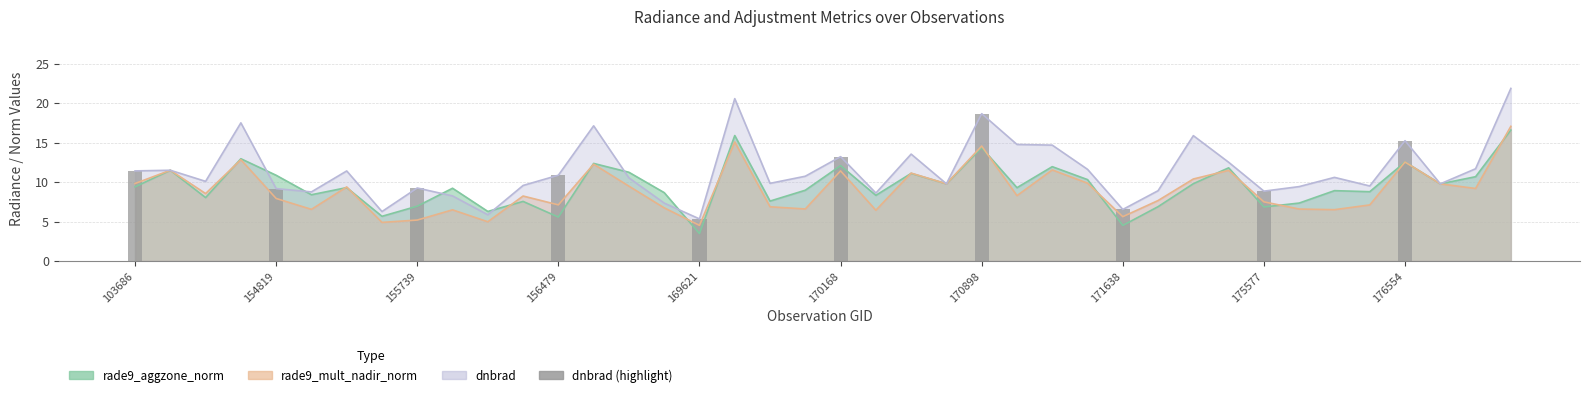

What is the change in value from 155739 to 176554?

+6.0